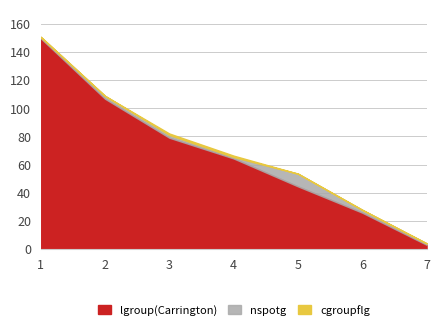

The nspotg series shows 2.0 at 2. True or false?

True